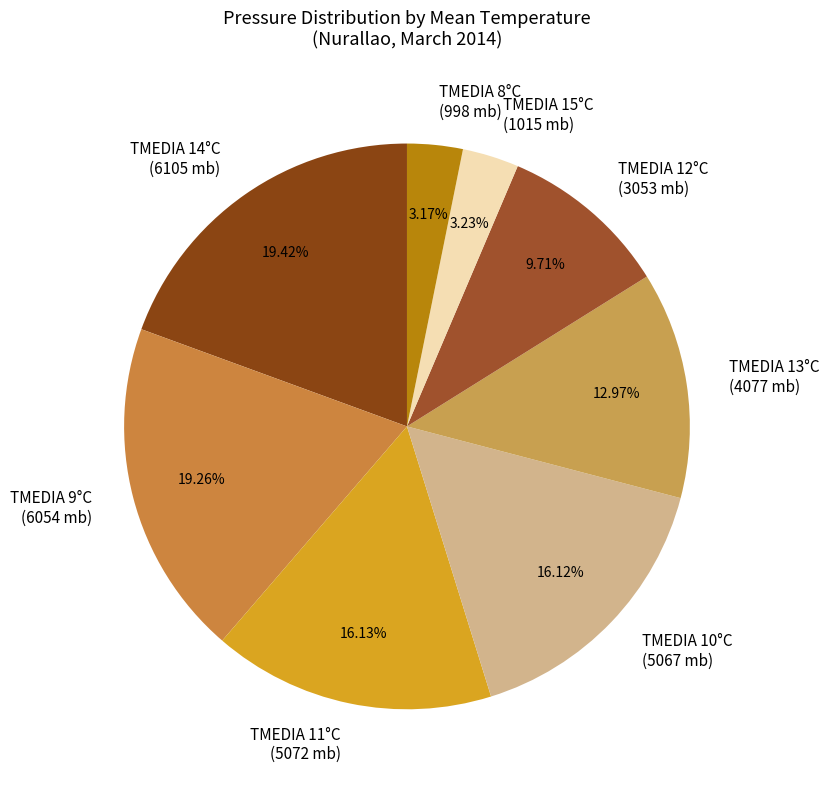

Is there a majority slice in this chart?

No